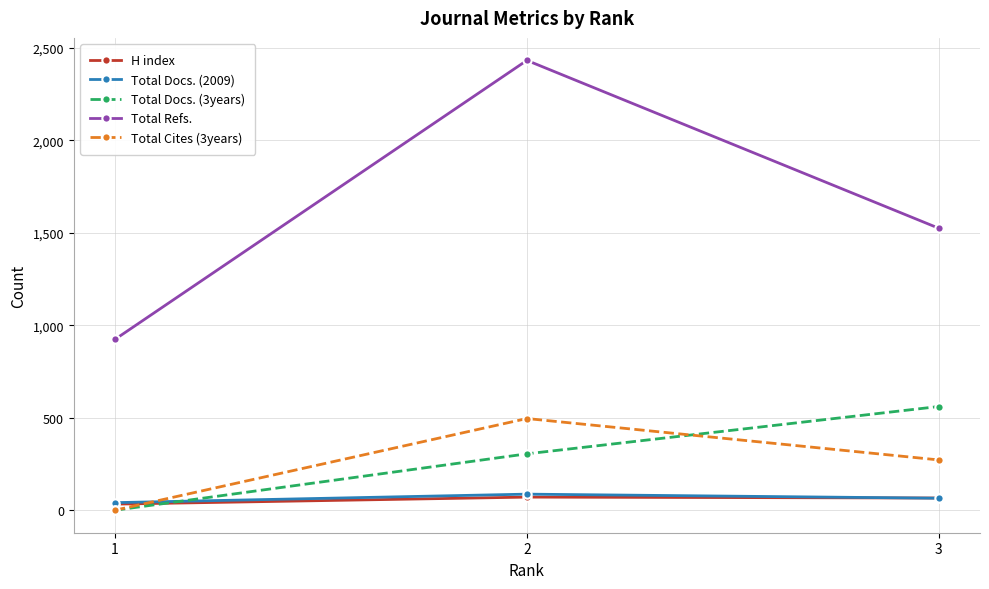

How many values in the Total Docs. (2009) series are below 65?

1